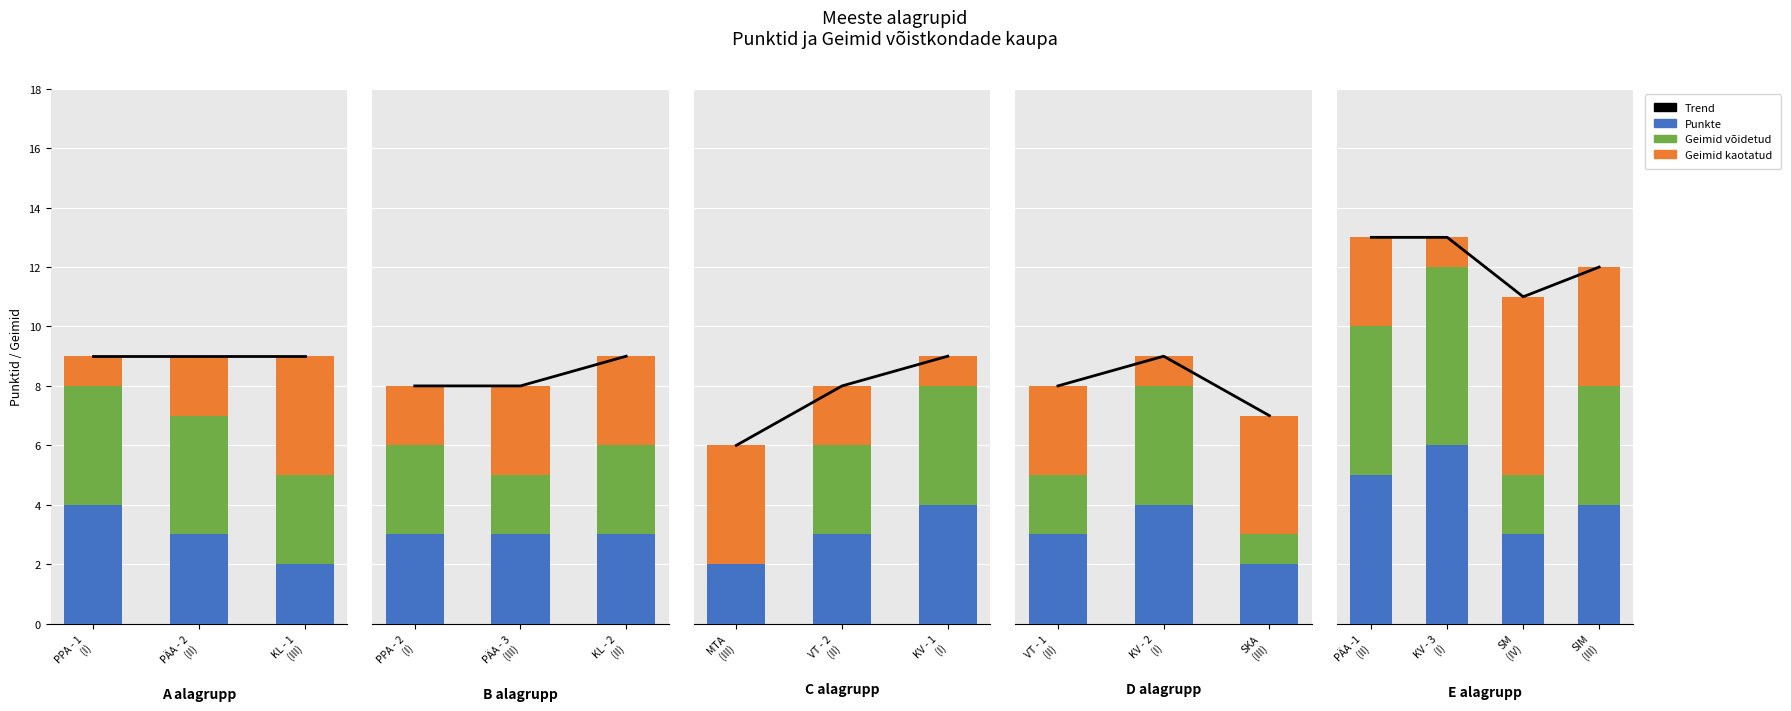

Which series changed the most between SM (IV) and SIM (III)?

Geimid võidetud